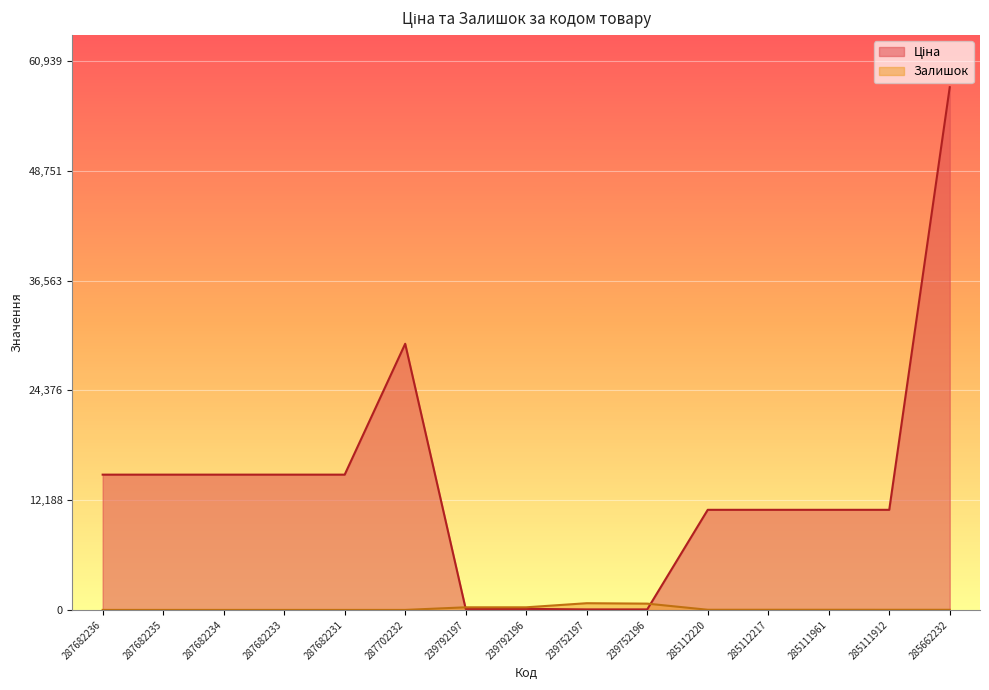

Which series has the largest range (max minus min)?

Ціна